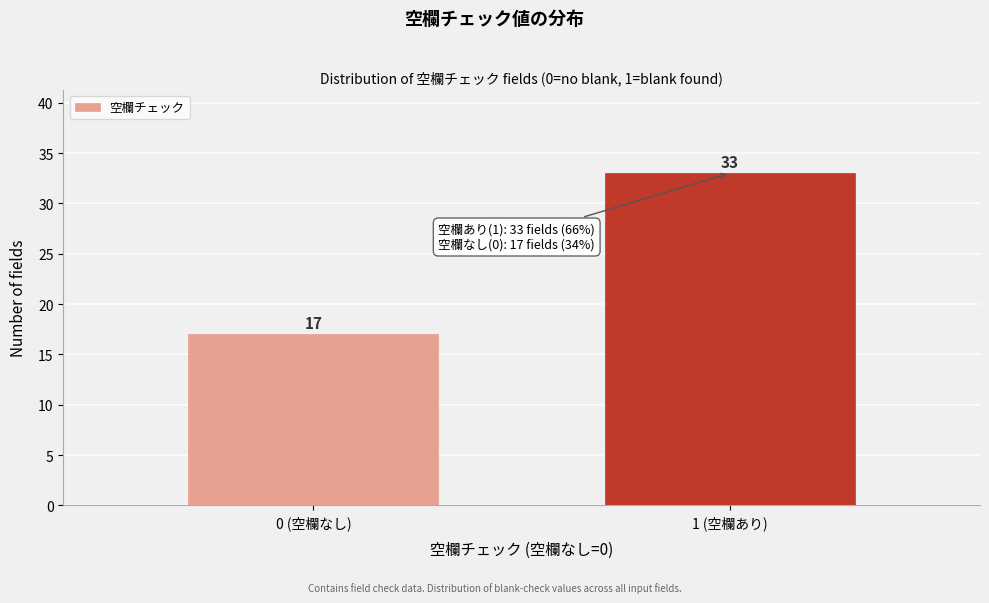

Reading left to right, transcribe all the data shown in this chart.

0 (空欄なし)=17	1 (空欄あり)=33